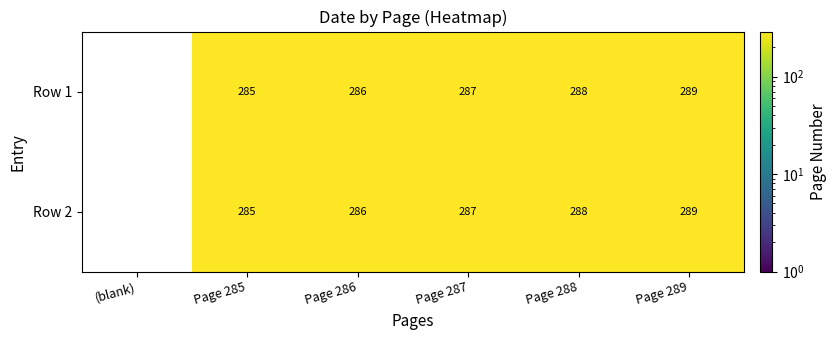

What is the sum of the Row 1 values at Page 285 and Page 289?

574